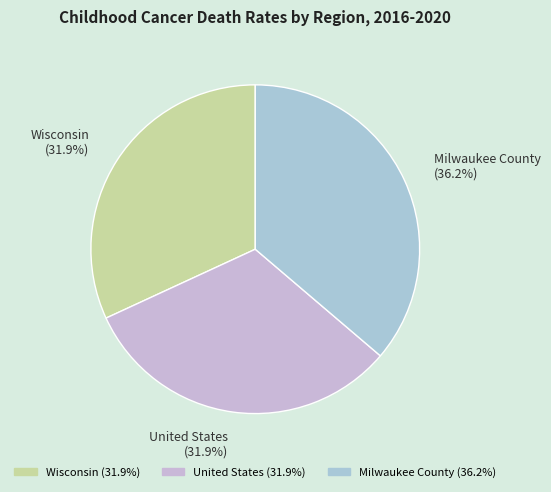

To the nearest percent, what is the difference between the largest and smallest slice percentages?

4%